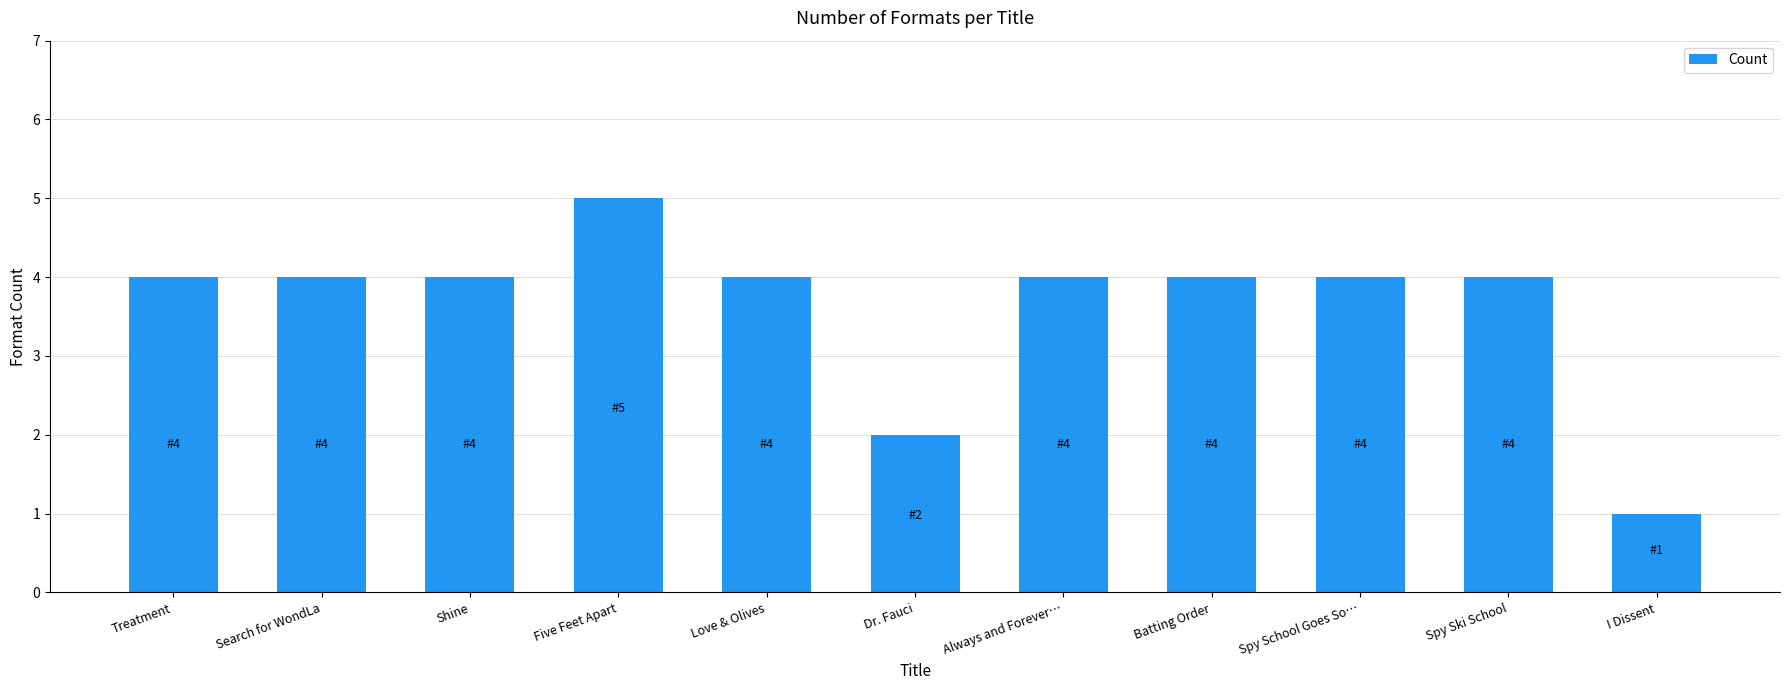

What is the maximum value shown in the chart?

5